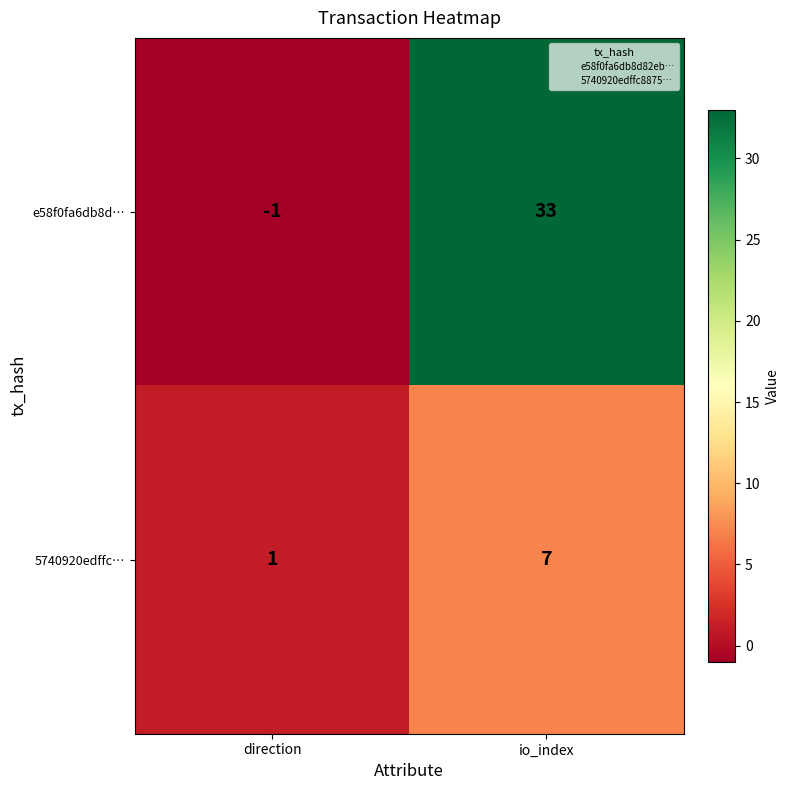

Which series changed the most between direction and io_index?

e58f0fa6db8d…